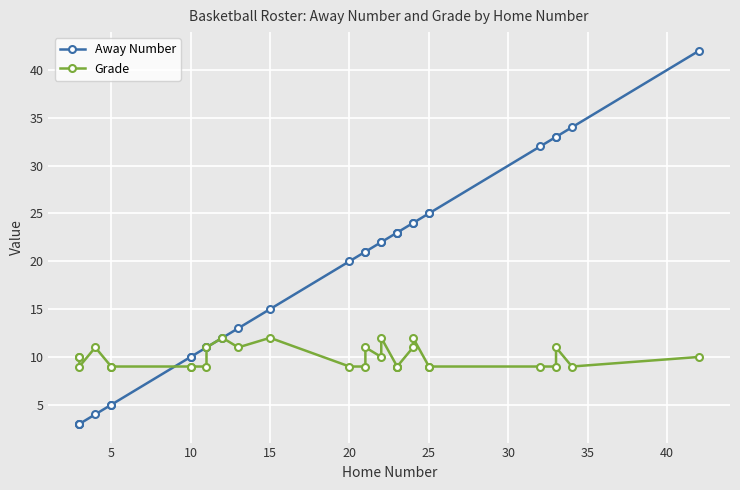

After their last crossing, which series has the higher values: Away Number or Grade?

Away Number